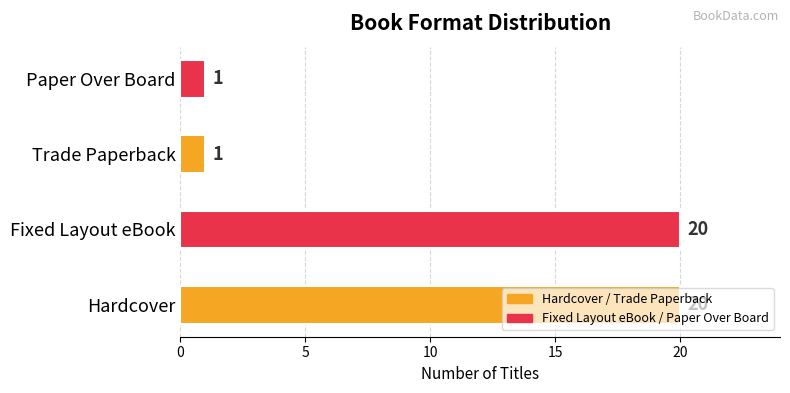

Count the values in the range 1 to 20.

4